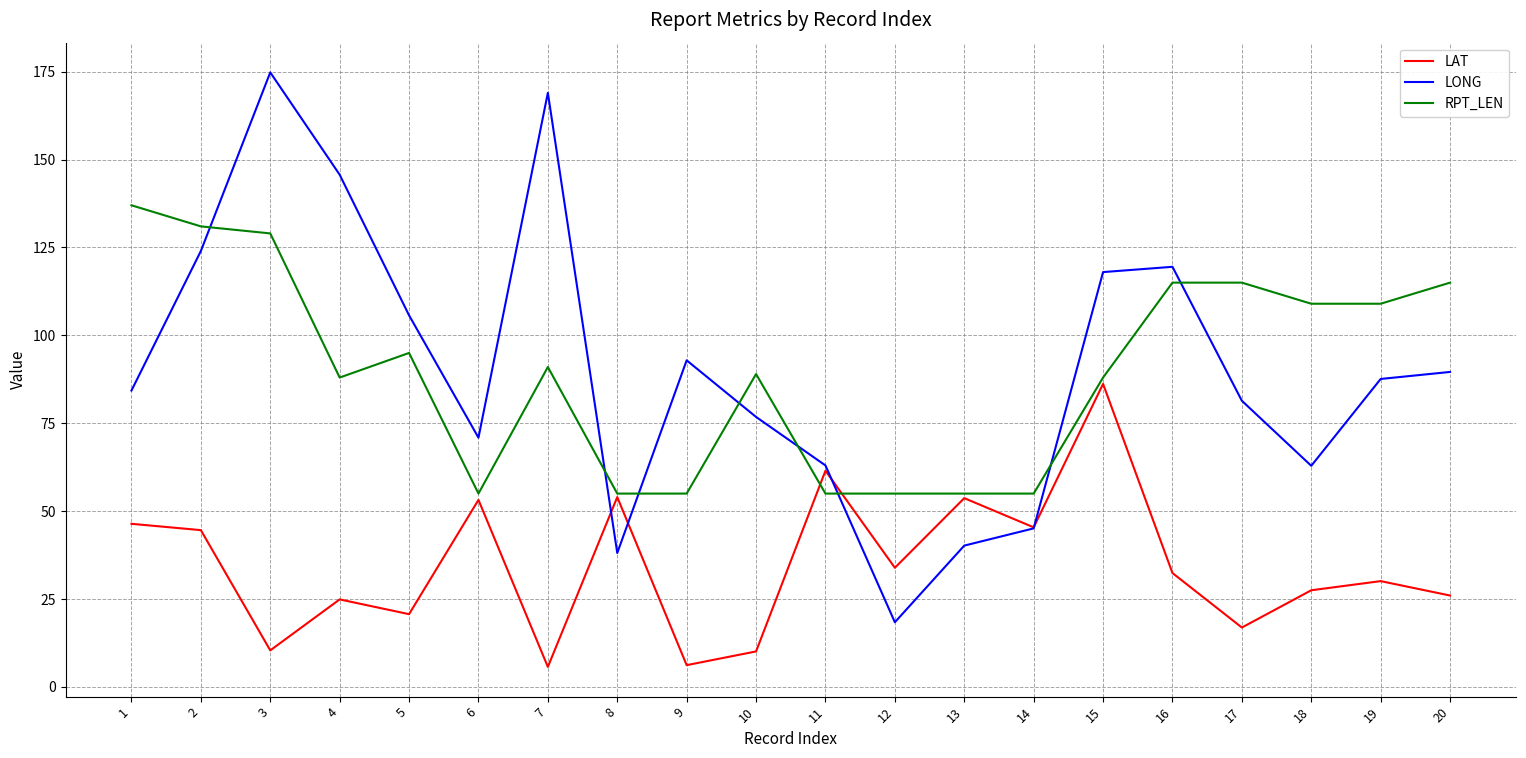

Which series ends up on top after the final intersection of LONG and RPT_LEN?

RPT_LEN